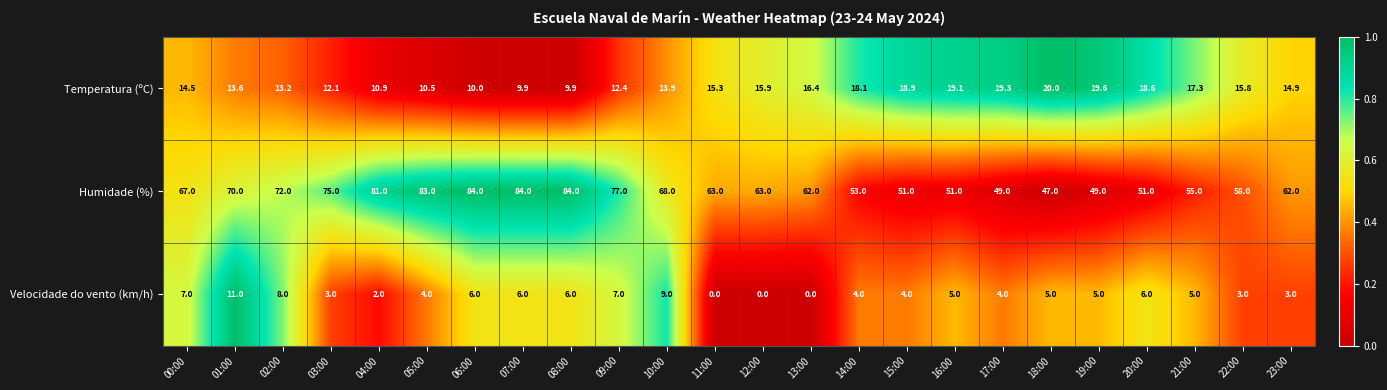

Rank the series by their maximum value, from lowest to highest.

Velocidade do vento (km/h), Temperatura (ºC), Humidade (%)